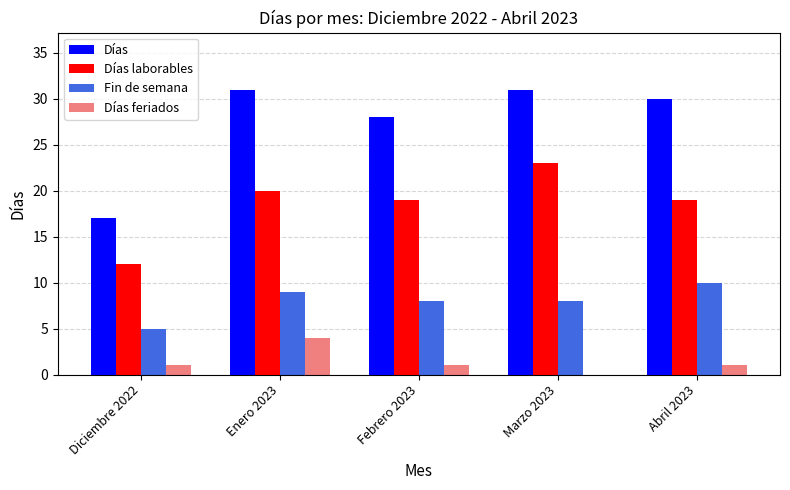

What is the sum of all Fin de semana values?

40